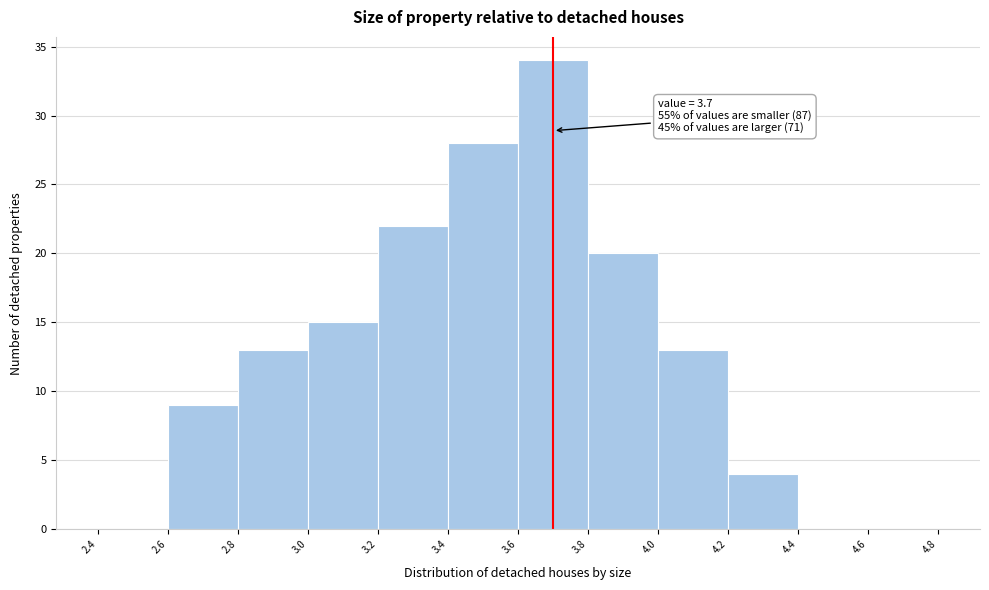

Which range on the x-axis has the tallest bar?

3.6 to 3.8